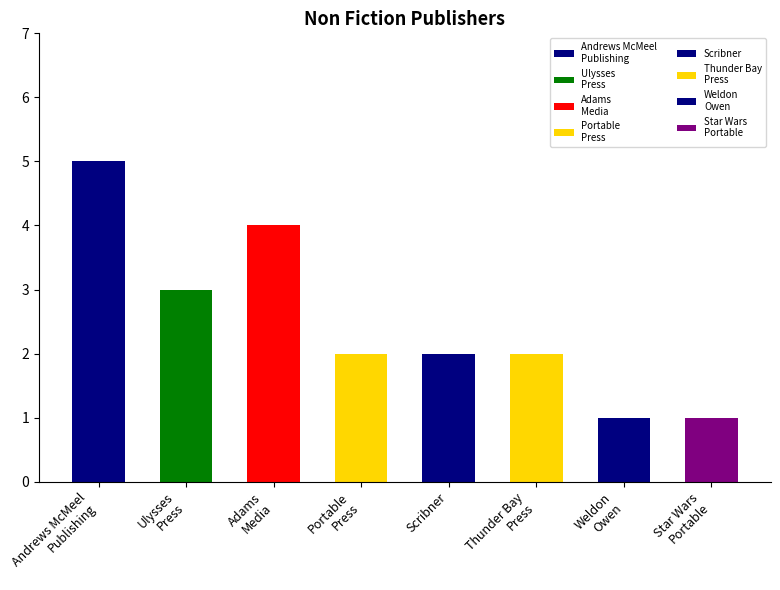

Where does the data first go above 2?

Andrews McMeel
Publishing